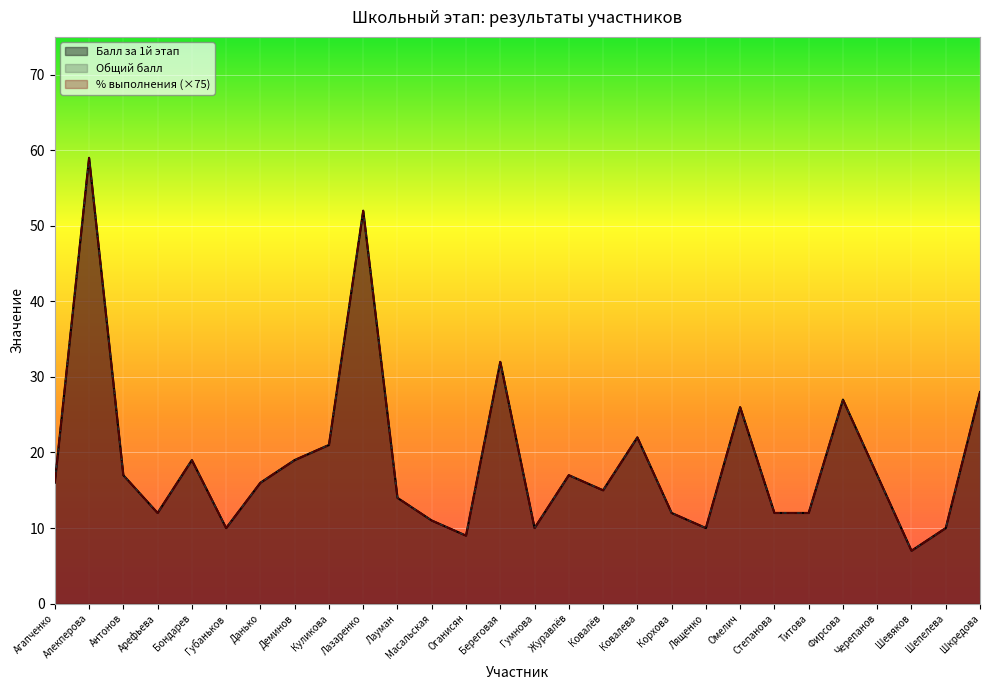

What is the label of the 27th point from the right?

Алекперова